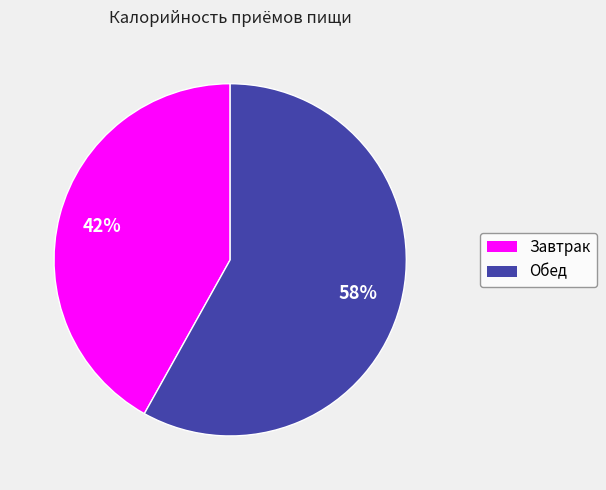

How many segments does this pie chart have?

2